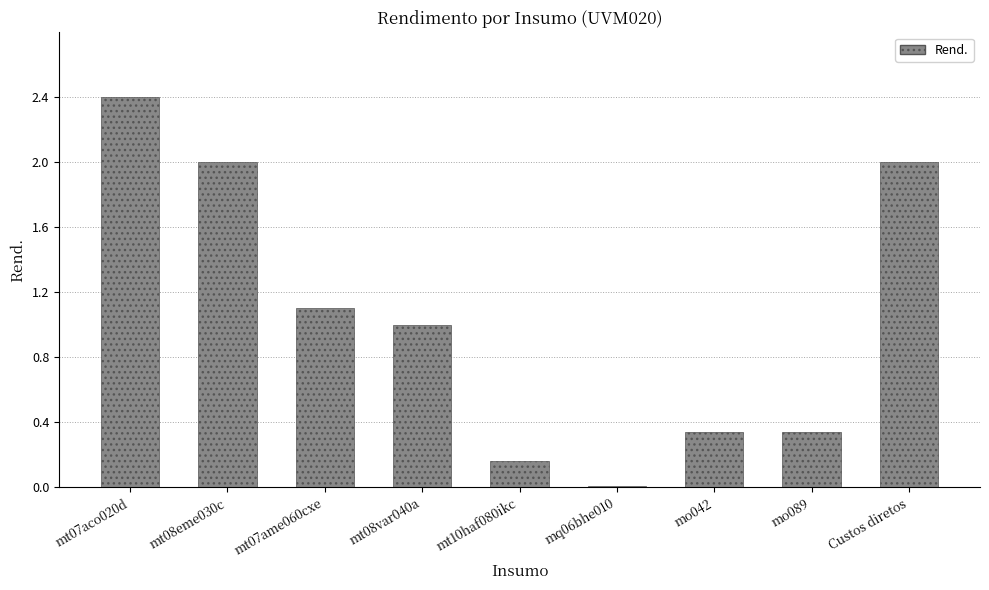

What is the ratio of the value at mt08var040a to the value at mt07ame060cxe?

0.9